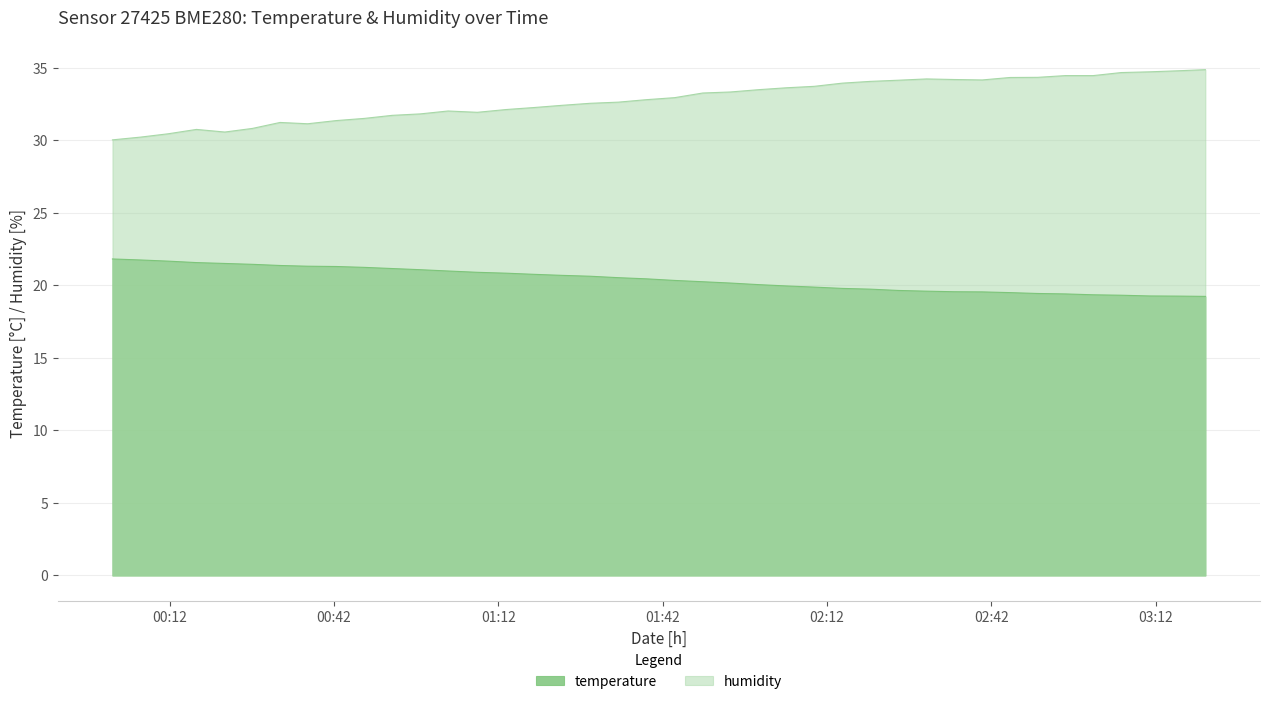

Which series has the largest total across all categories?

humidity